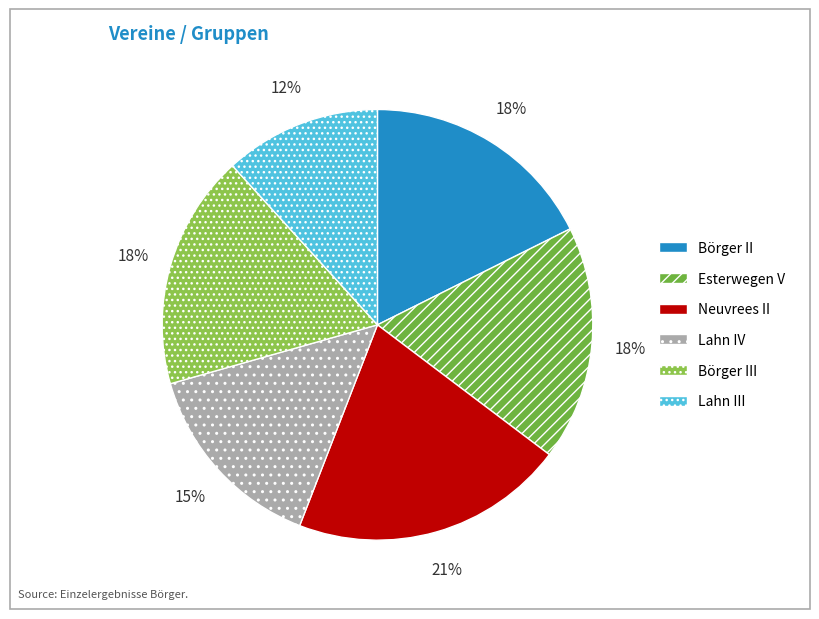

What is the total percentage of Esterwegen V and Börger II?

35.3%